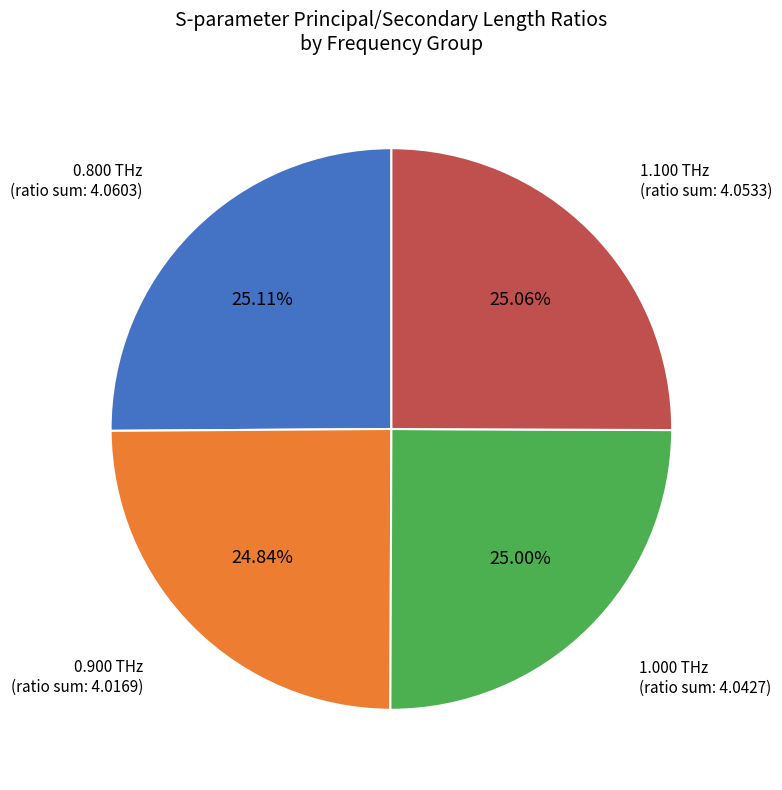

Does any single category account for the majority?

No